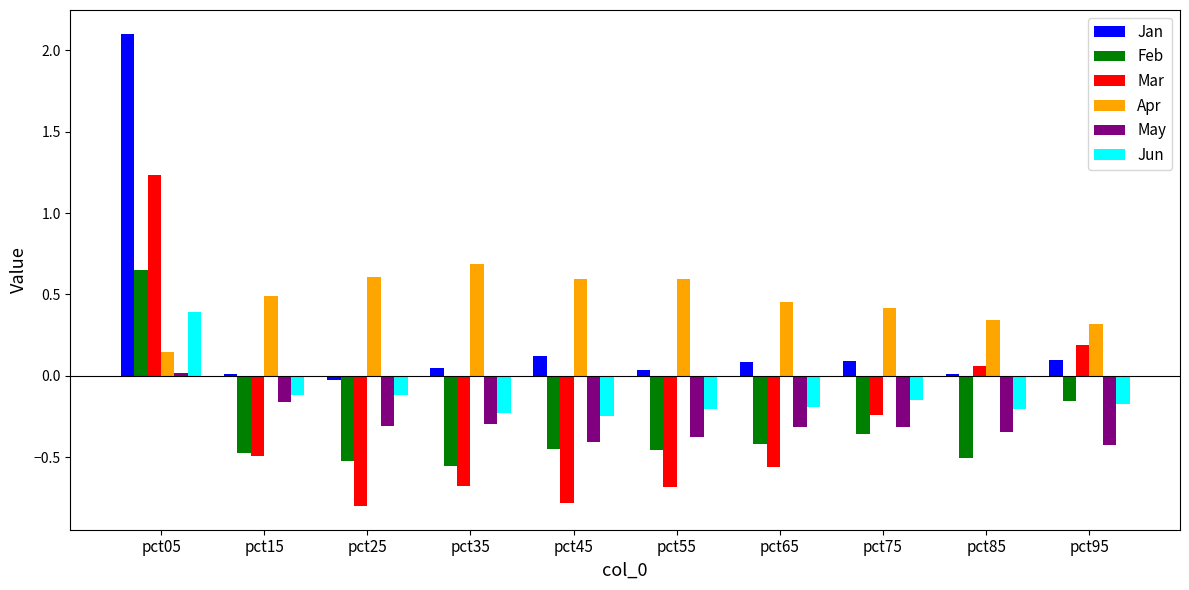

Does the chart contain any negative values?

Yes